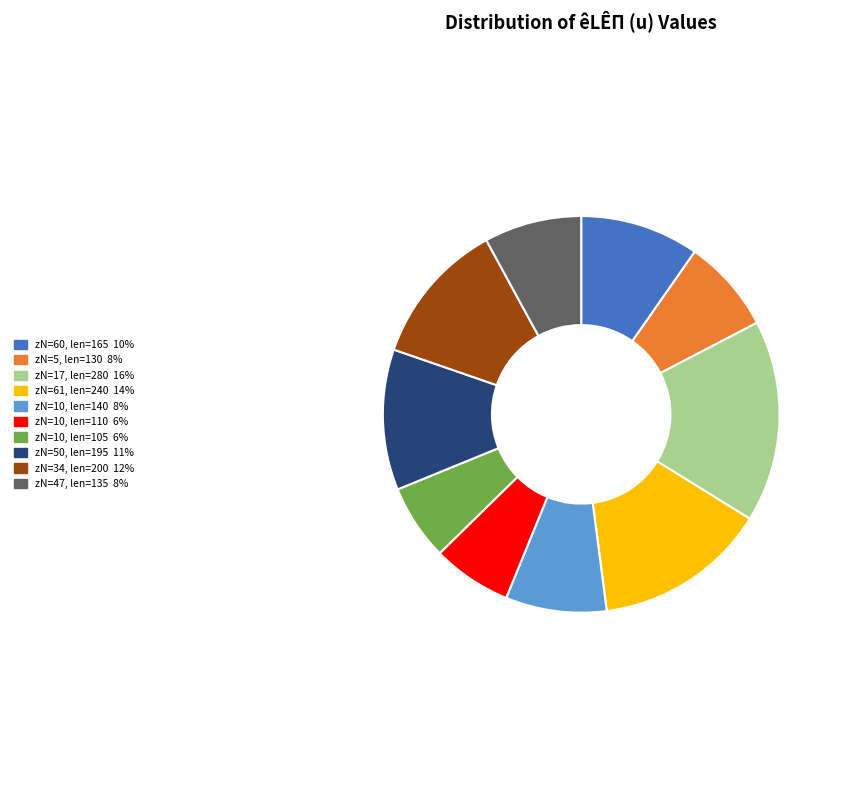

Is there any slice that represents more than half of the pie?

No